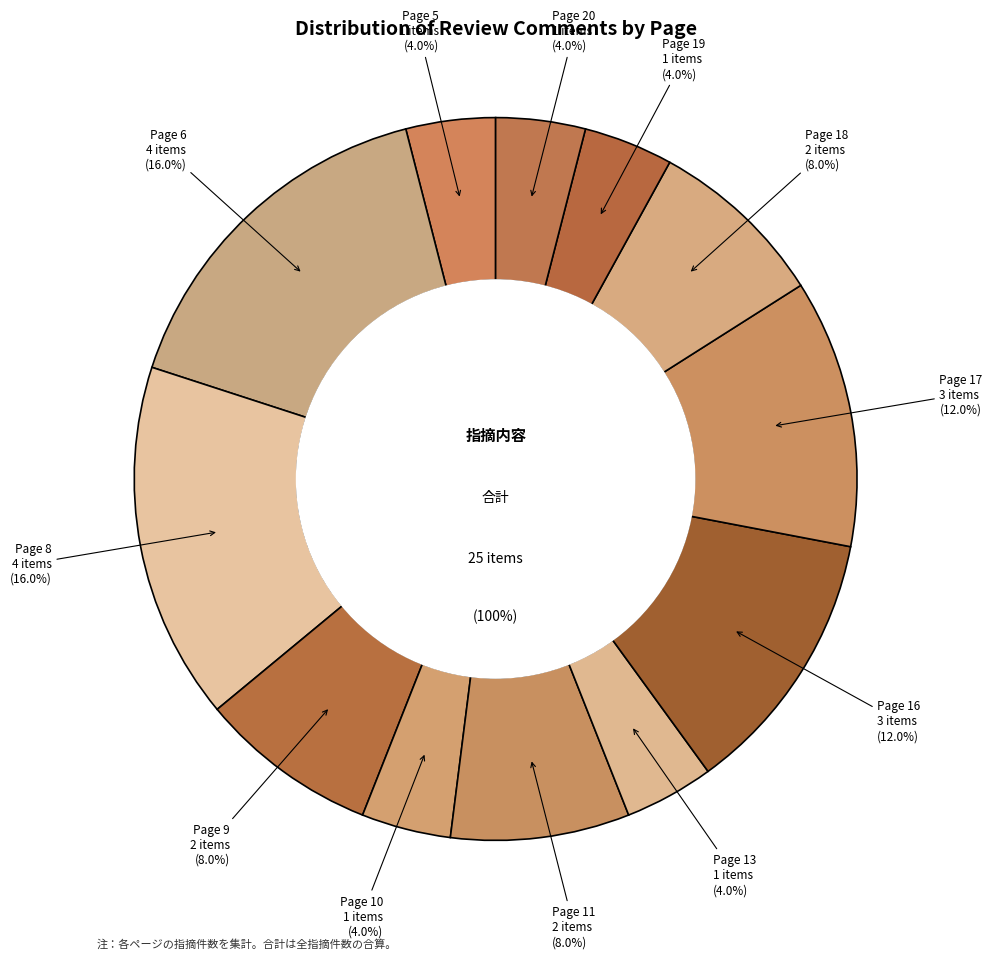

To the nearest percent, what is the difference between the Page 19 and Page 16 slice percentages?

8%